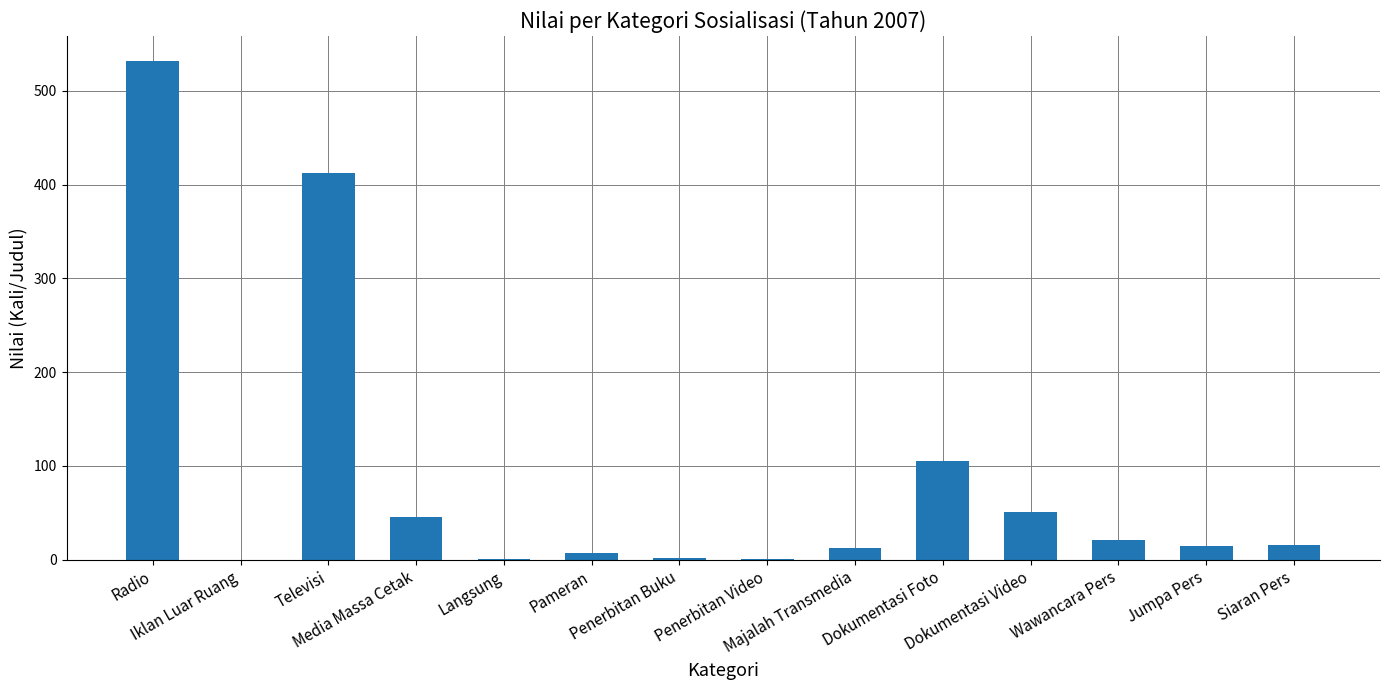

Are the bars horizontal?

No